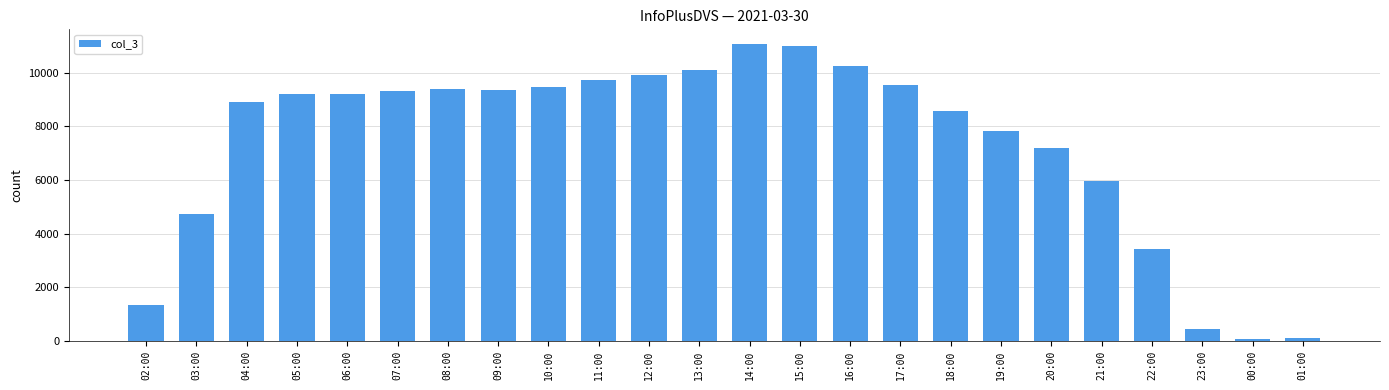

What is the greatest value displayed?

11063